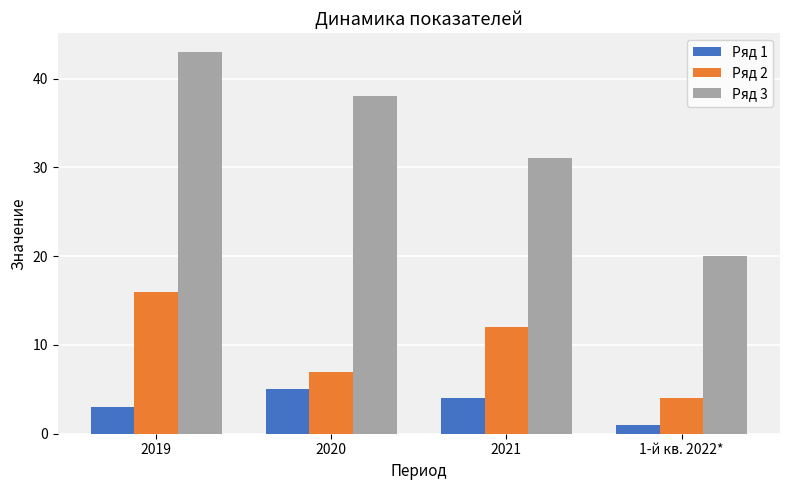

Reading left to right, list all the values displayed in this chart.

Ряд 1: 2019=3	2020=5	2021=4	1-й кв. 2022*=1
Ряд 2: 2019=16	2020=7	2021=12	1-й кв. 2022*=4
Ряд 3: 2019=43	2020=38	2021=31	1-й кв. 2022*=20